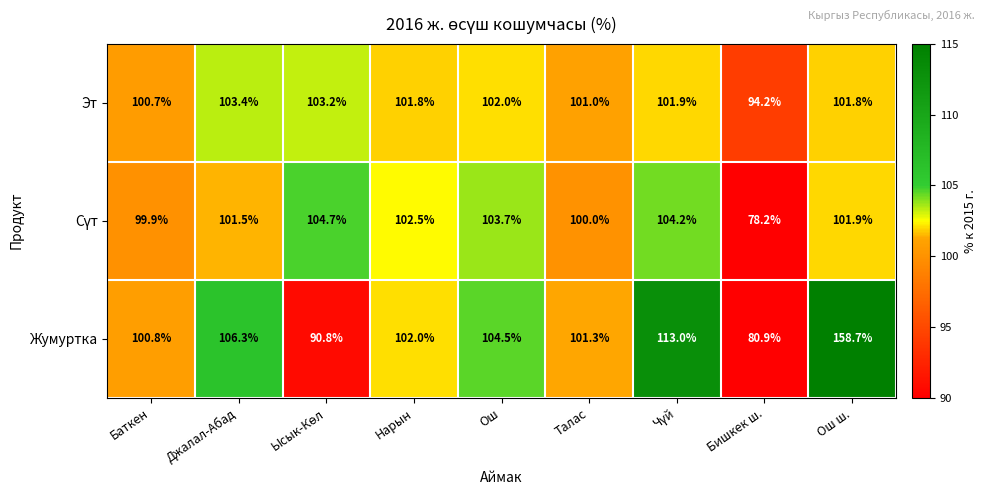

What is the difference between the maximum and minimum values in the Жумуртка series?

77.8